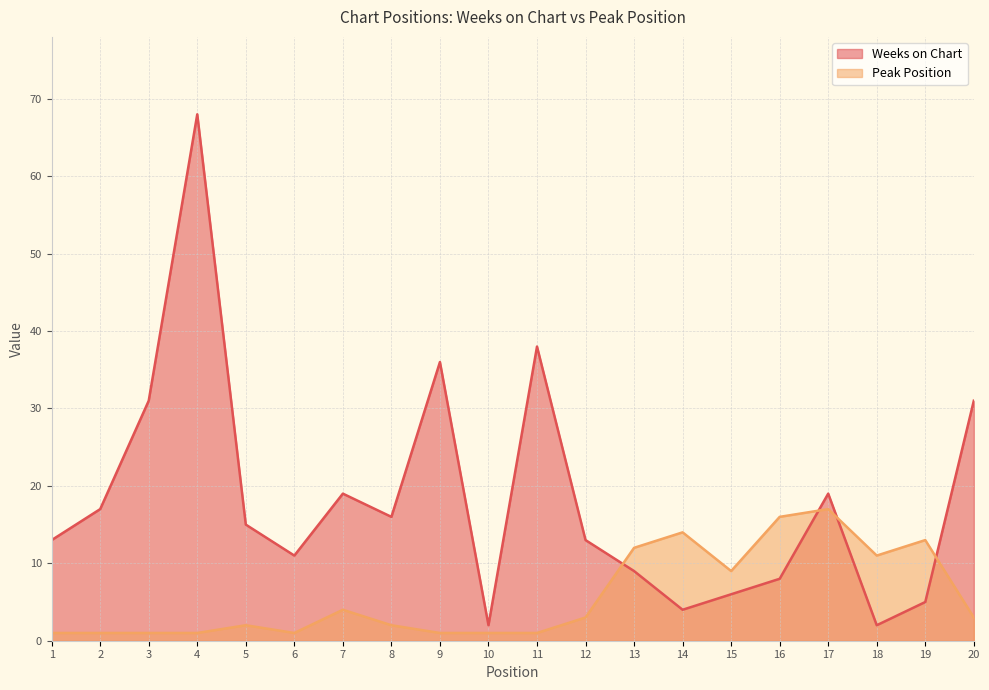

Which series ends up on top after the final intersection of Weeks on Chart and Peak Position?

Weeks on Chart